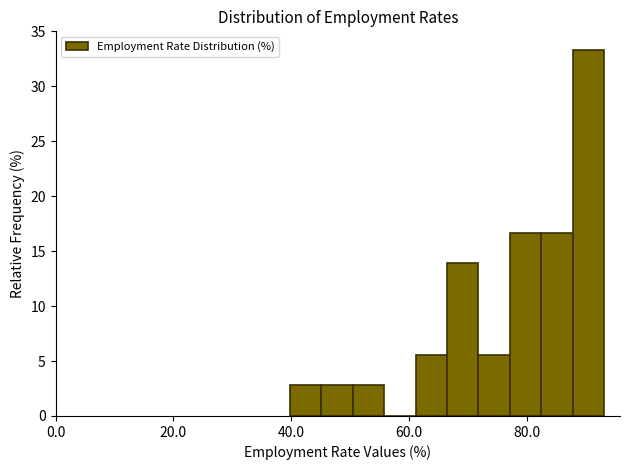

Around what value on the x-axis is the tallest bar? Give the approximate position of its centre, as read against the axis.

90